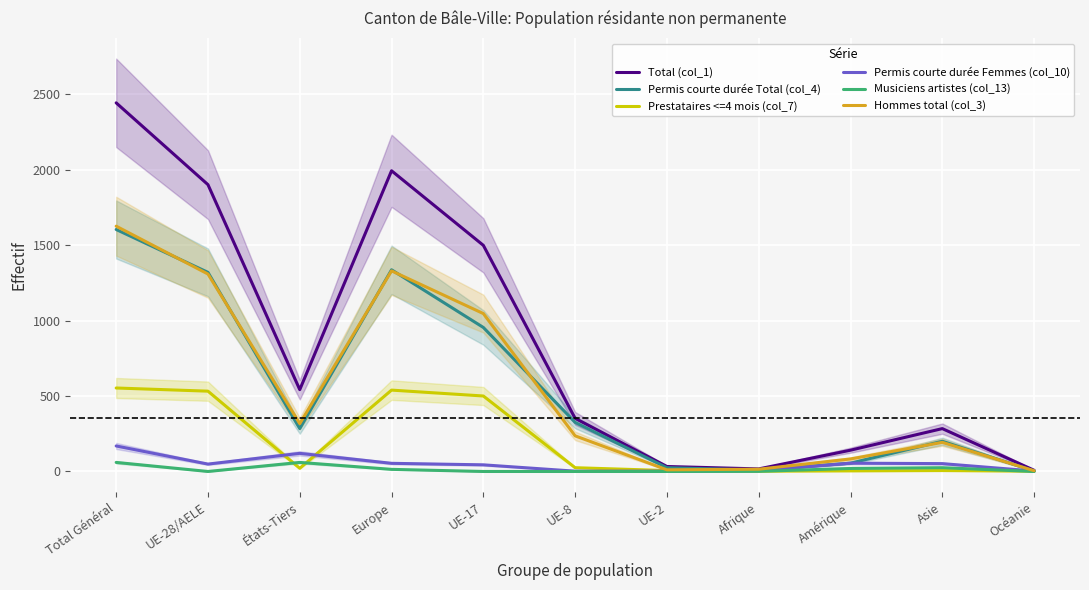

Reading left to right, what are all the values shown in this chart?

Total (col_1): Total Général=2442	UE-28/AELE=1900	États-Tiers=542	Europe=1992	UE-17=1498	UE-8=352	UE-2=33	Afrique=17	Amérique=141	Asie=284	Océanie=8
Permis courte durée Total (col_4): Total Général=1603	UE-28/AELE=1319	États-Tiers=284	Europe=1336	UE-17=954	UE-8=325	UE-2=25	Afrique=9	Amérique=55	Asie=200	Océanie=3
Prestataires <=4 mois (col_7): Total Général=553	UE-28/AELE=532	États-Tiers=21	Europe=539	UE-17=500	UE-8=25	UE-2=6	Afrique=2	Amérique=4	Asie=6	Océanie=2
Permis courte durée Femmes (col_10): Total Général=169	UE-28/AELE=49	États-Tiers=120	Europe=54	UE-17=44	UE-8=2	UE-2=2	Afrique=5	Amérique=55	Asie=52	Océanie=3
Musiciens artistes (col_13): Total Général=60	UE-28/AELE=0	États-Tiers=60	Europe=14	UE-17=0	UE-8=0	UE-2=0	Afrique=1	Amérique=20	Asie=25	Océanie=0
Hommes total (col_3): Total Général=1625	UE-28/AELE=1308	États-Tiers=317	Europe=1329	UE-17=1046	UE-8=236	UE-2=11	Afrique=15	Amérique=83	Asie=193	Océanie=5